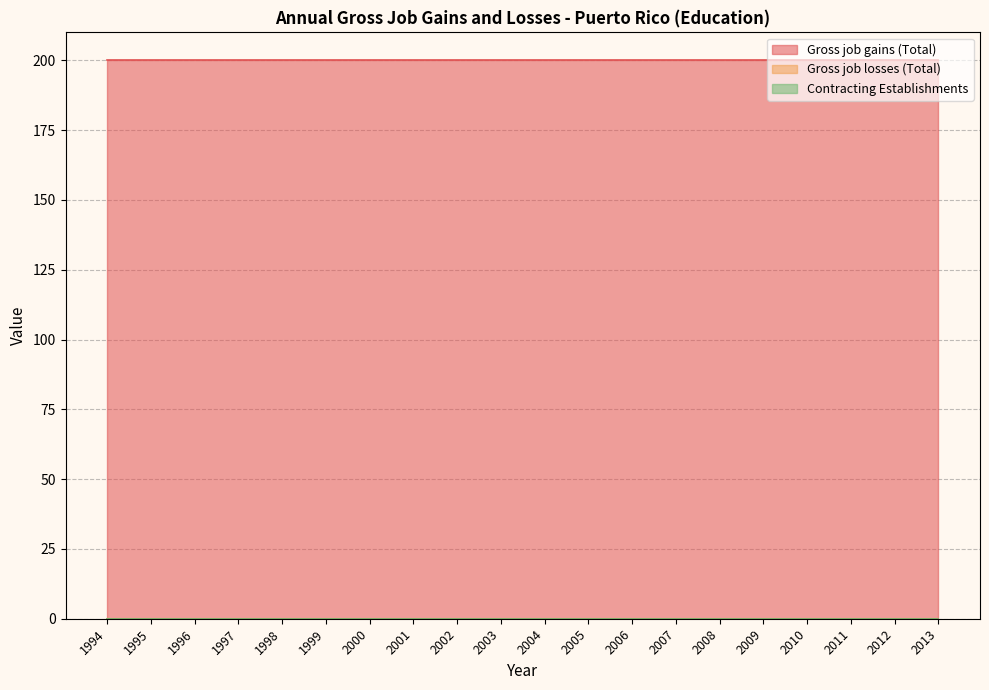

Does the chart have visible grid lines?

Yes